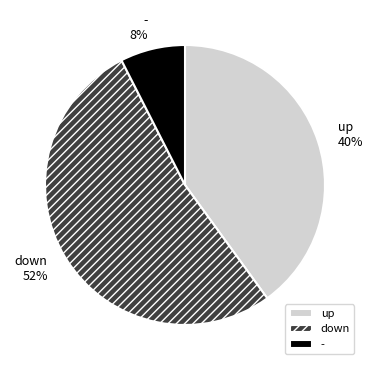

Do up and down together represent more than half of the pie?

Yes